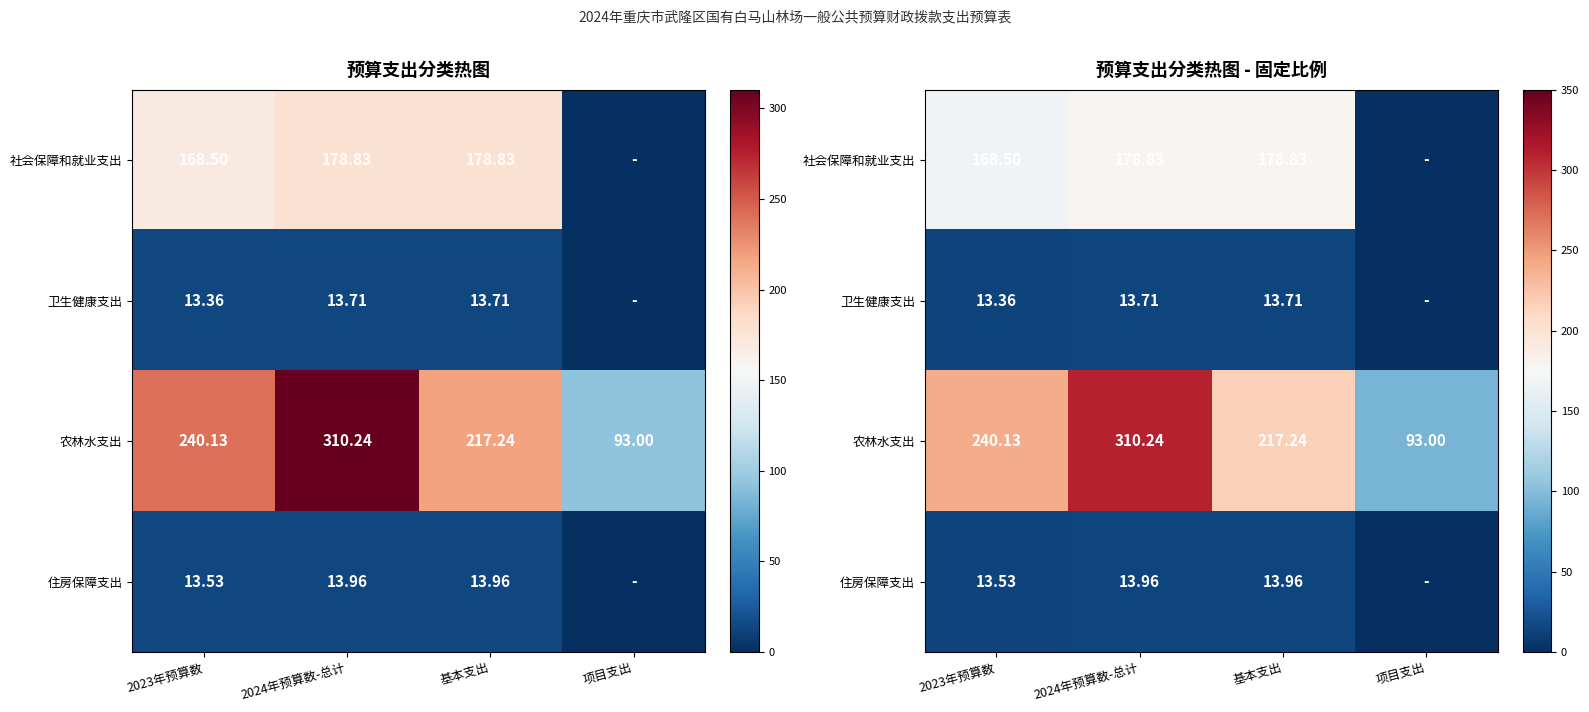

Which category has the highest value across all series?

2024年预算数-总计